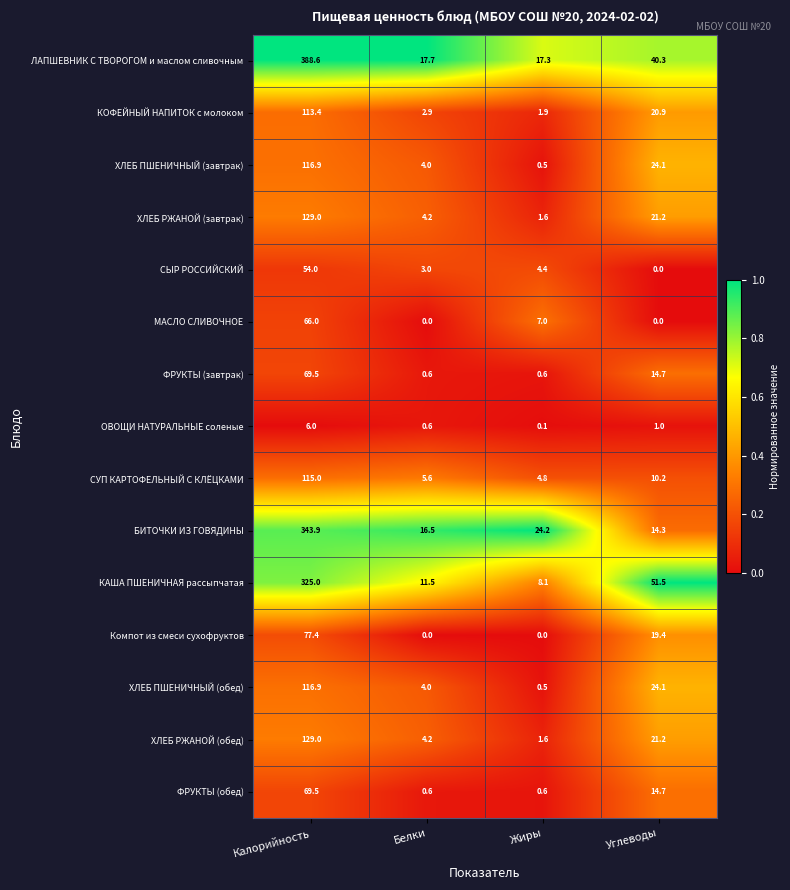

What is the total value across all series at Калорийность?

2120.1